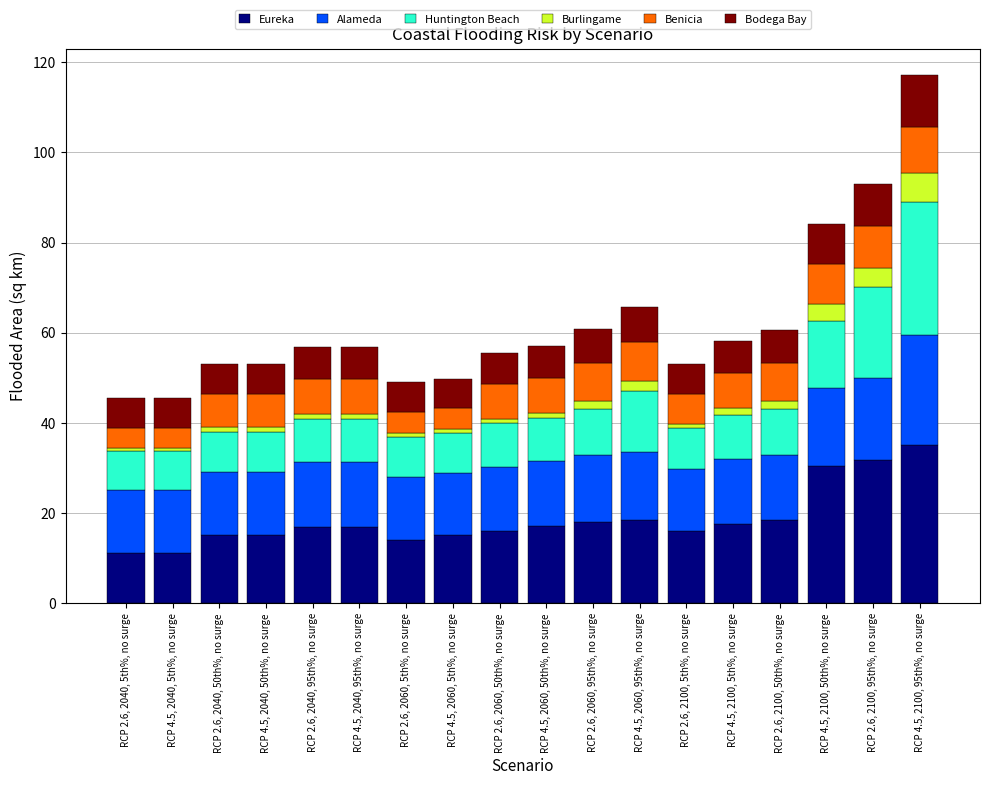

True or false: Eureka has a value of 22.4 at RCP 4.5, 2060, 5th%, no surge.

False